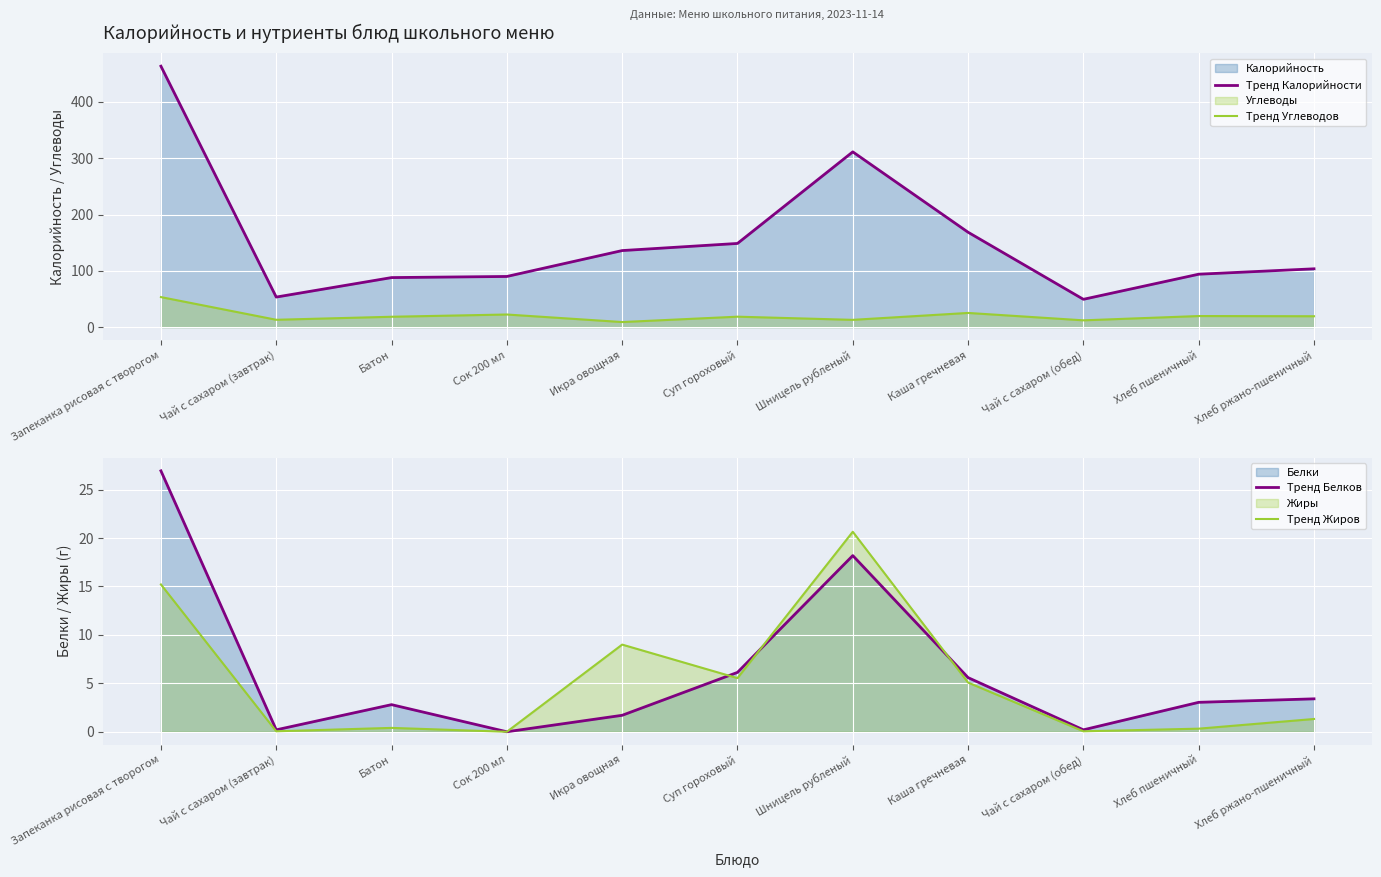

True or false: Тренд Углеводов has a value of 13.0 at Чай с сахаром (завтрак).

True